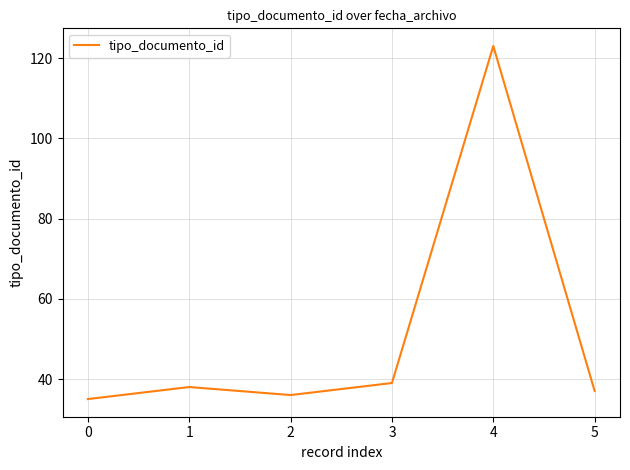

Rank the categories by value from lowest to highest.

0, 2, 5, 1, 3, 4